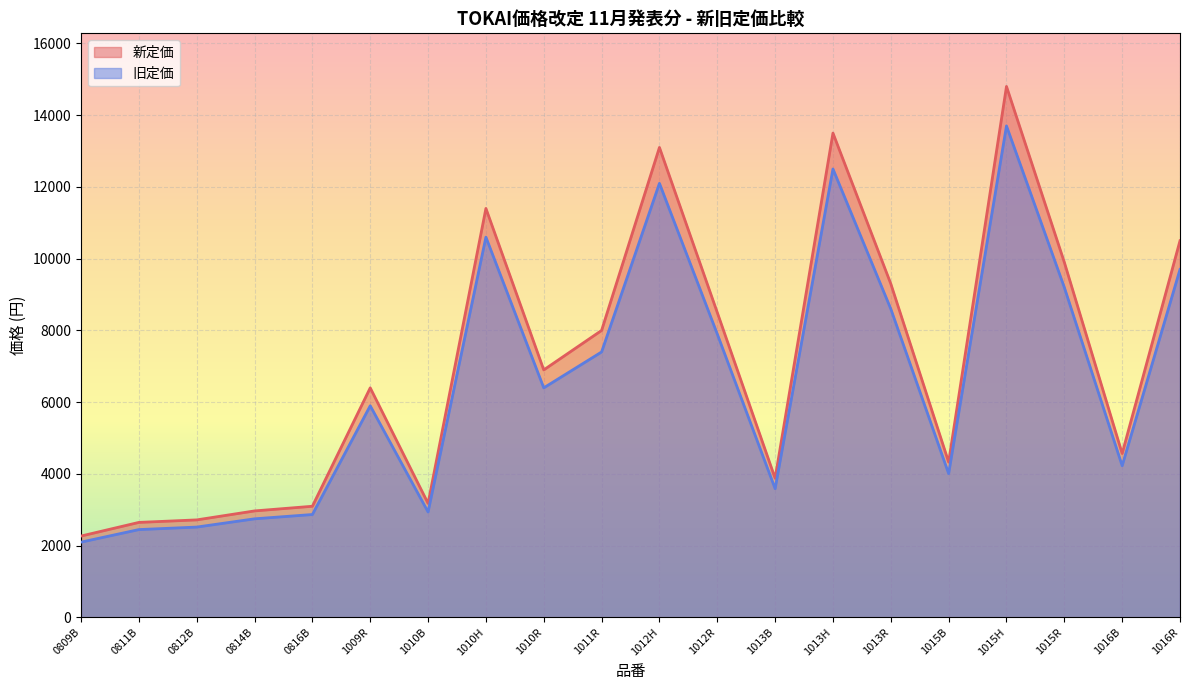

What is the spread (max minus min) of values at 0811B?

200